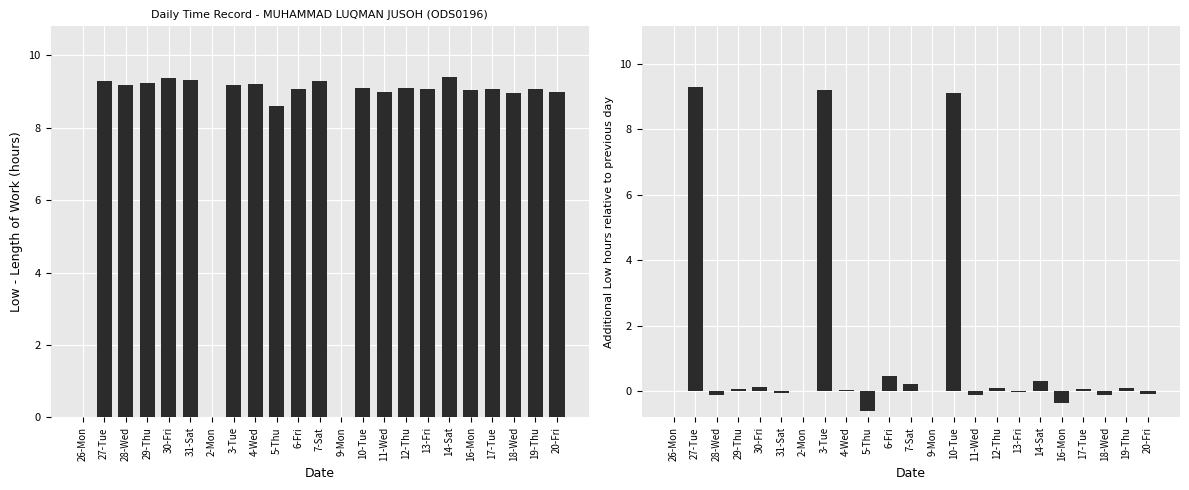

The value of Low at 31-Sat is 9.3. True or false?

True